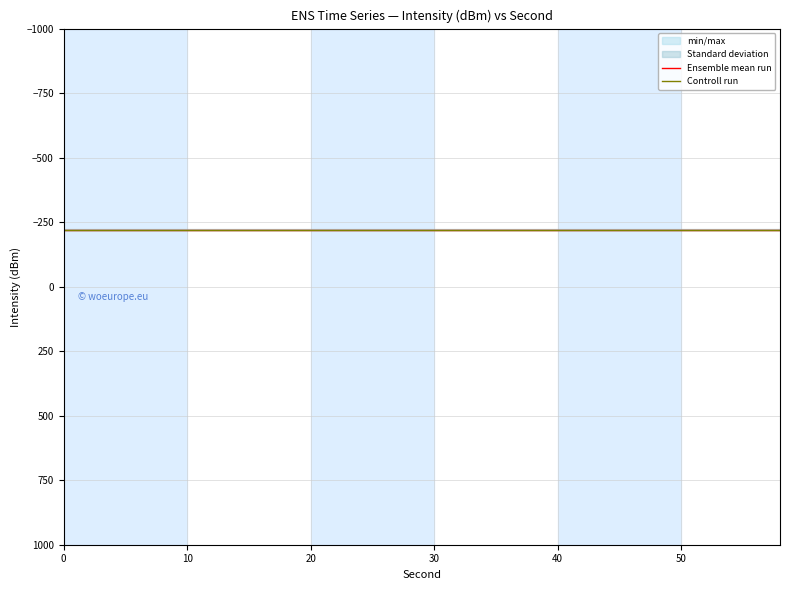

Reading right to left, list all the values displayed in this chart.

intensity(dBm): 58=-221.0	56=-221.0	54=-221.0	52=-221.0	50=-221.0	48=-221.0	46=-221.0	44=-221.0	42=-221.0	40=-221.0	38=-221.0	36=-221.0	34=-221.0	32=-221.0	30=-221.0	28=-221.0	26=-221.0	24=-221.0	22=-221.0	20=-221.0	18=-221.0	16=-221.0	14=-221.0	12=-221.0	10=-221.0	8=-221.0	6=-221.0	4=-221.0	2=-221.0	0=-221.0
minute: 58=0.0	56=0.0	54=0.0	52=0.0	50=0.0	48=0.0	46=0.0	44=0.0	42=0.0	40=0.0	38=0.0	36=0.0	34=0.0	32=0.0	30=0.0	28=0.0	26=0.0	24=0.0	22=0.0	20=0.0	18=0.0	16=0.0	14=0.0	12=0.0	10=0.0	8=0.0	6=0.0	4=0.0	2=0.0	0=0.0
fractional second: 58=0.0	56=0.0	54=0.0	52=0.0	50=0.0	48=0.0	46=0.0	44=0.0	42=0.0	40=0.0	38=0.0	36=0.0	34=0.0	32=0.0	30=0.0	28=0.0	26=0.0	24=0.0	22=0.0	20=0.0	18=0.0	16=0.0	14=0.0	12=0.0	10=0.0	8=0.0	6=0.0	4=0.0	2=0.0	0=0.0
second: 58=58.0	56=56.0	54=54.0	52=52.0	50=50.0	48=48.0	46=46.0	44=44.0	42=42.0	40=40.0	38=38.0	36=36.0	34=34.0	32=32.0	30=30.0	28=28.0	26=26.0	24=24.0	22=22.0	20=20.0	18=18.0	16=16.0	14=14.0	12=12.0	10=10.0	8=8.0	6=6.0	4=4.0	2=2.0	0=0.0